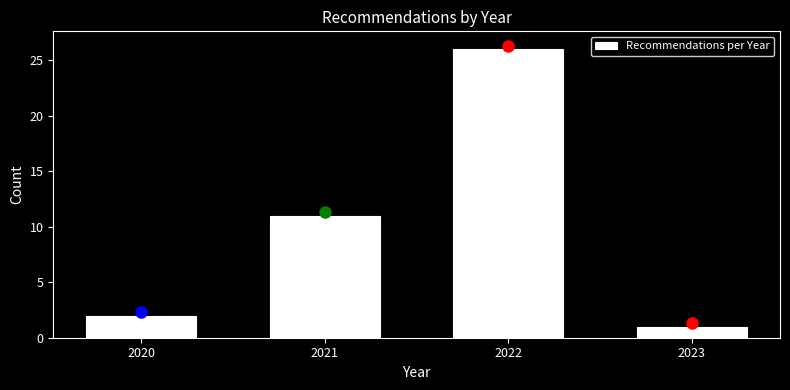

Reading right to left, what are all the values shown in this chart?

1	26	11	2